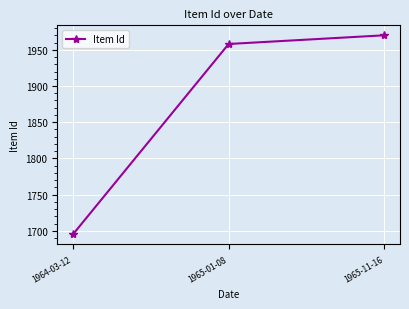

Reading left to right, extract all data points from this chart.

1695	1958	1970